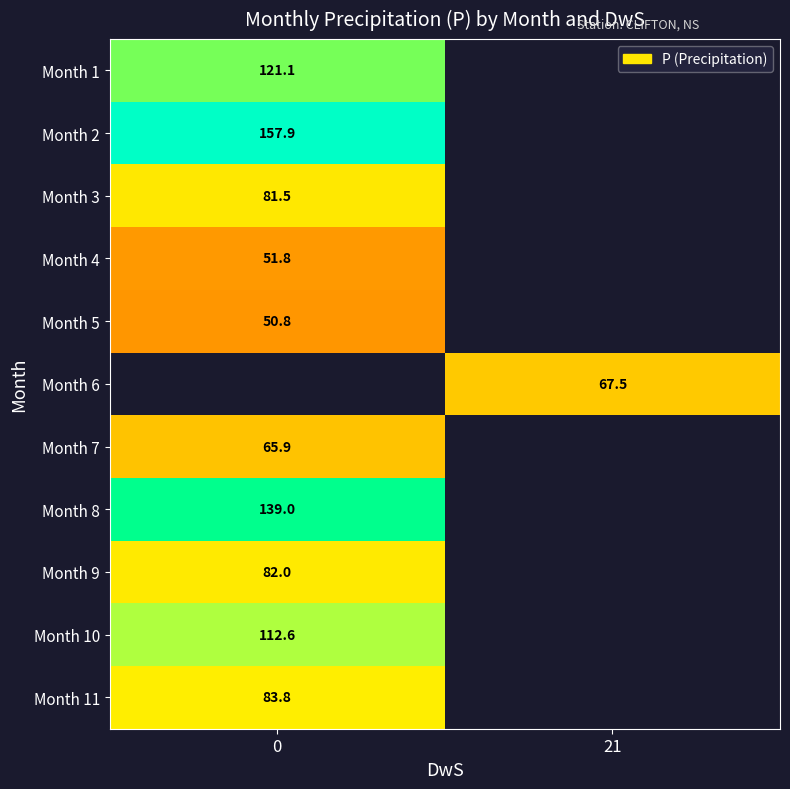

Is the value of Month 2 at 0 greater than the value of Month 6 at 21?

Yes